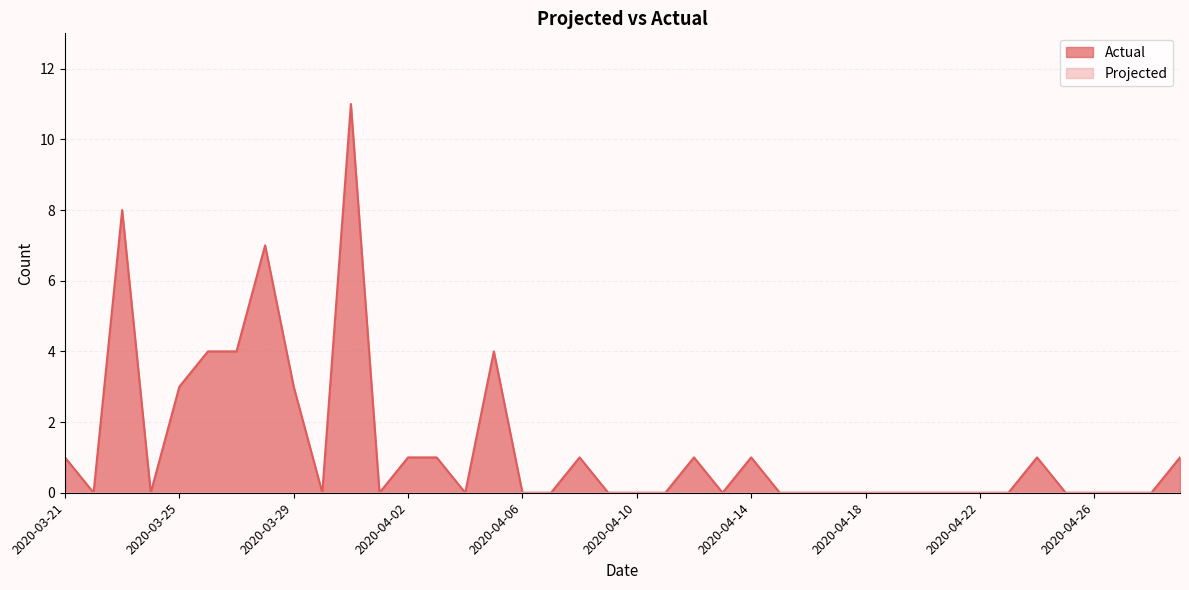

What position from the left is 2020-03-21?

1